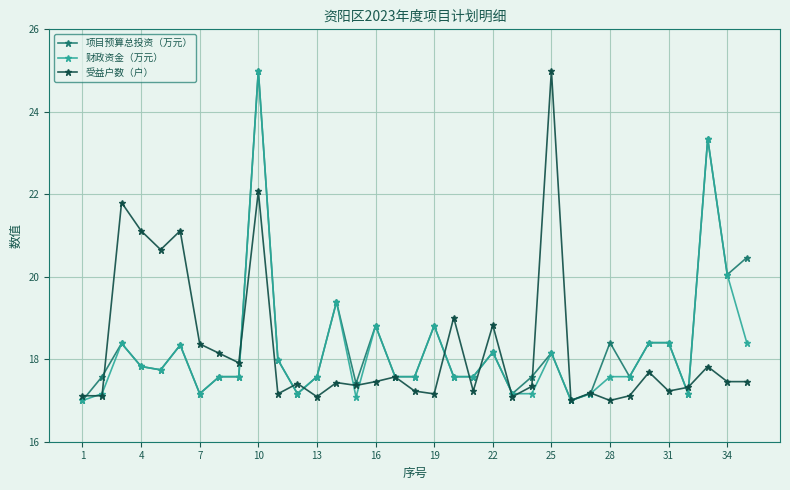

Does the chart display data point markers on the line(s)?

Yes